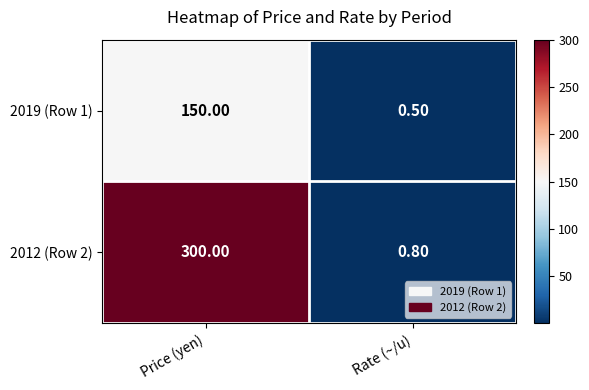

Rank the series by their maximum value, from highest to lowest.

2012 (Row 2), 2019 (Row 1)